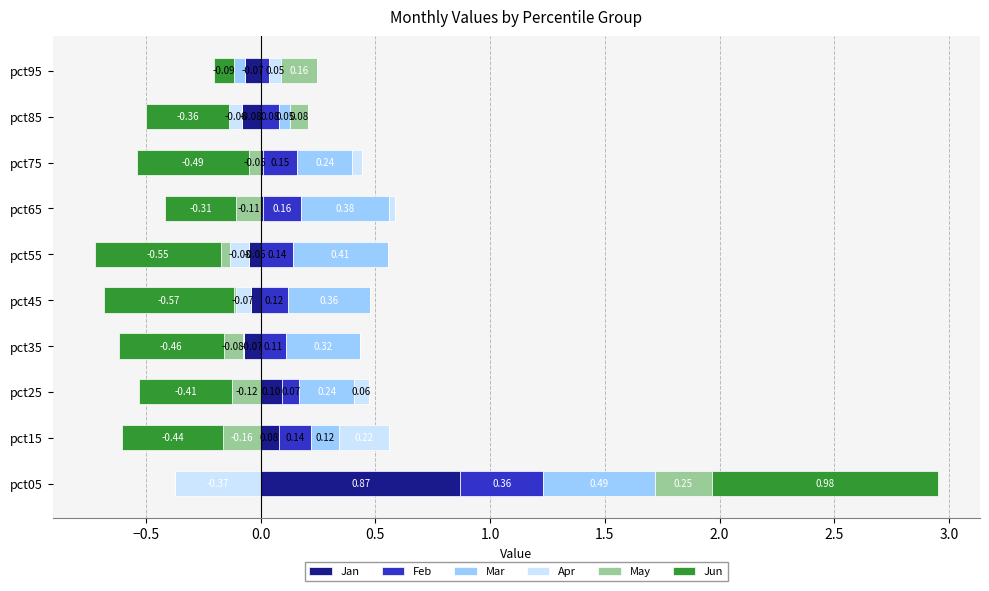

Between pct65 and pct75, which series saw the biggest shift?

Mar